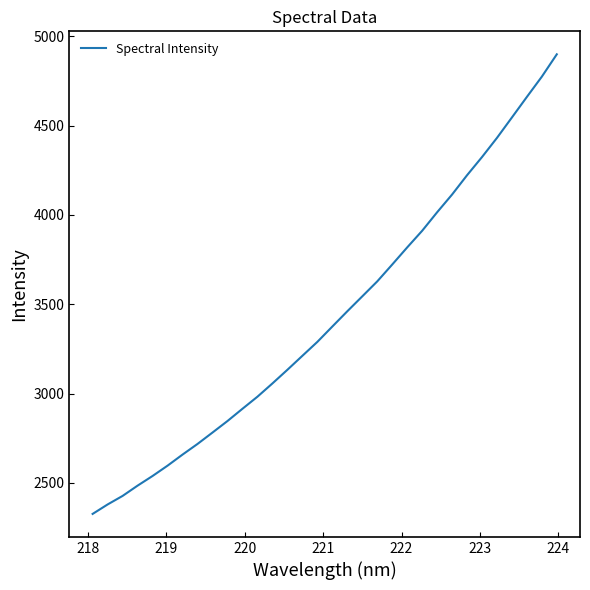

What is the difference between the maximum and minimum values?

2573.5